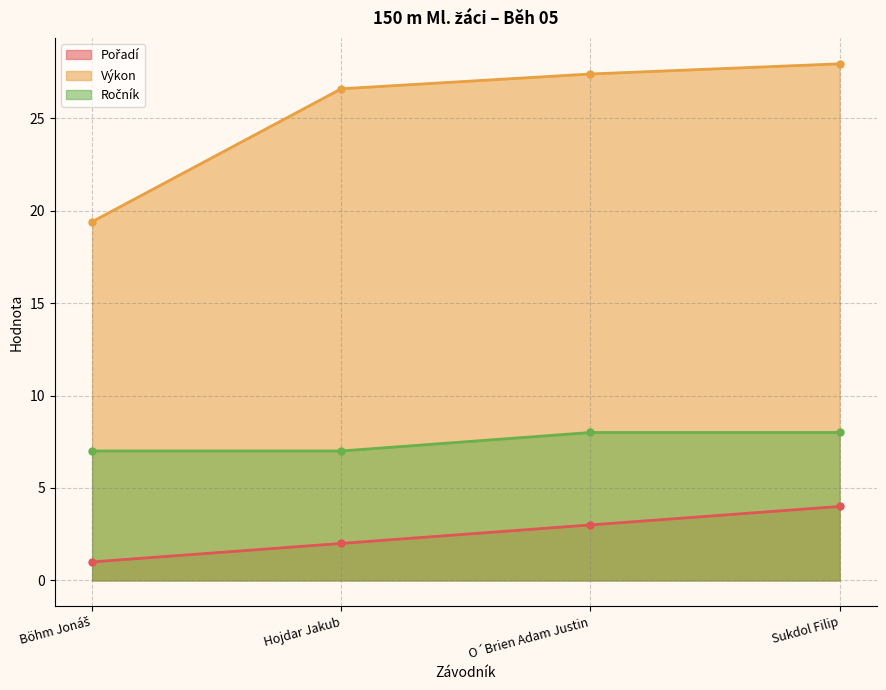

True or false: Pořadí has more than 2 interior local peaks.

False